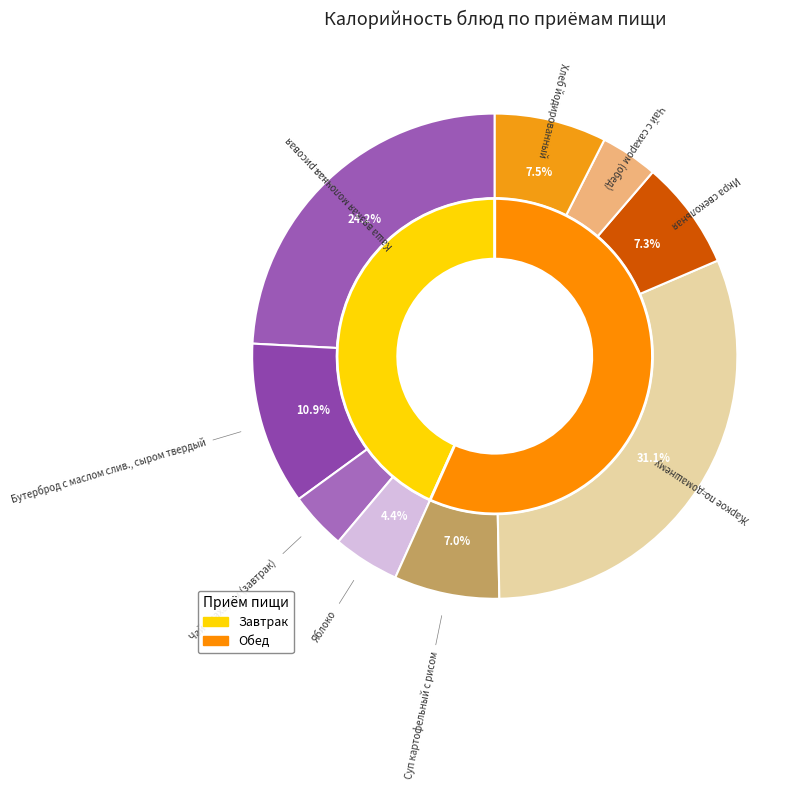

Which has a higher value, Суп картофельный с рисом or Хлеб йодированный?

Хлеб йодированный